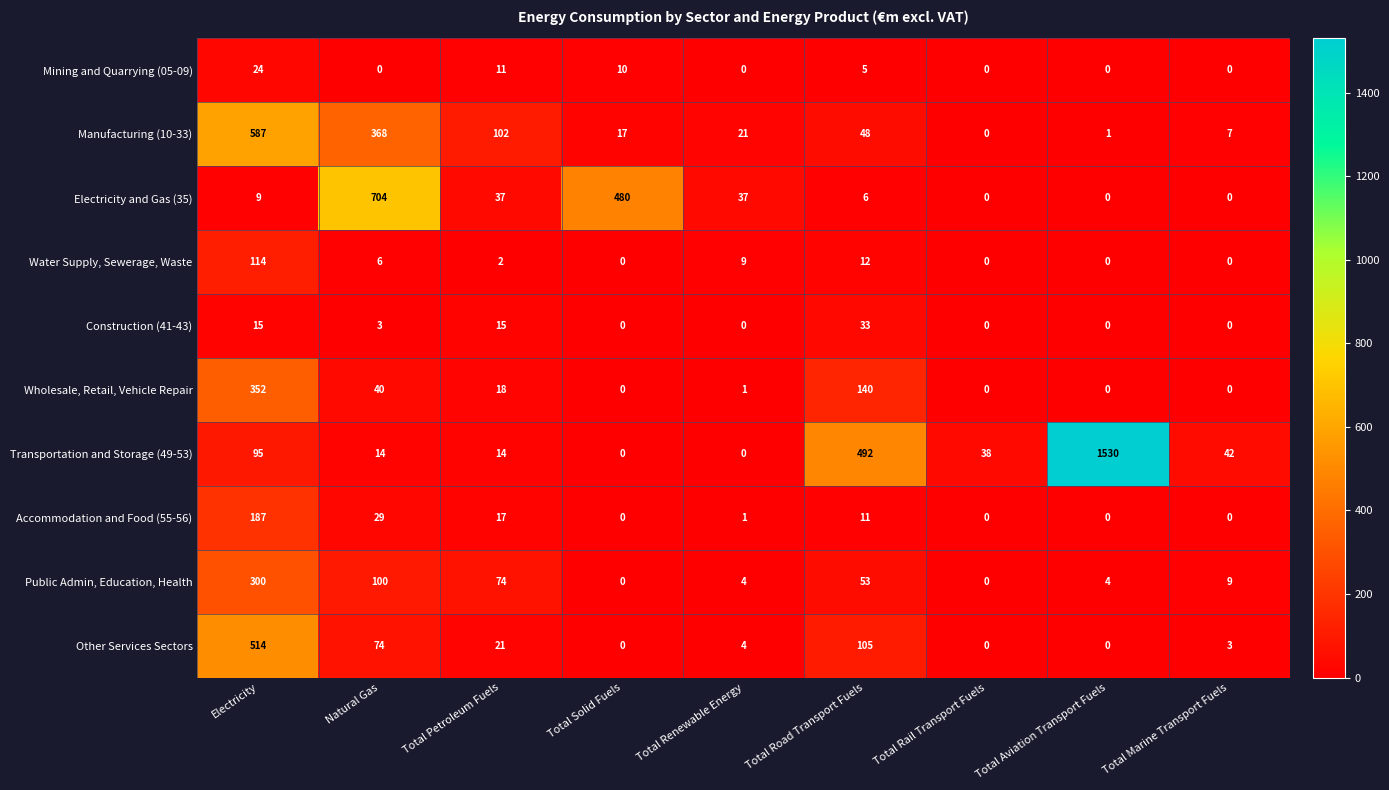

What is the total value across all series at Total Solid Fuels?

507